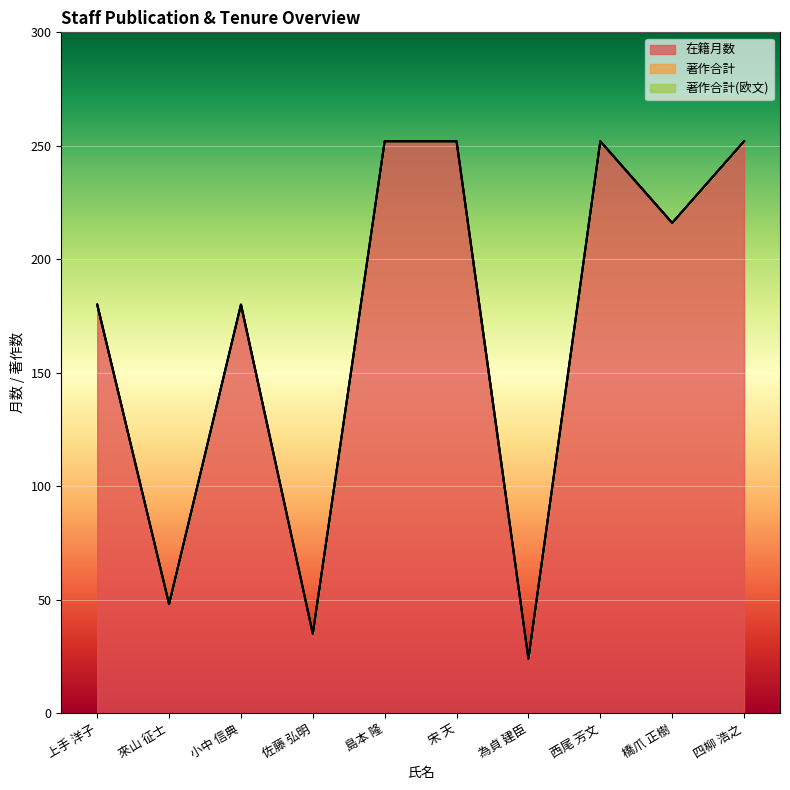

What is the label of the 10th point from the right?

上手 洋子